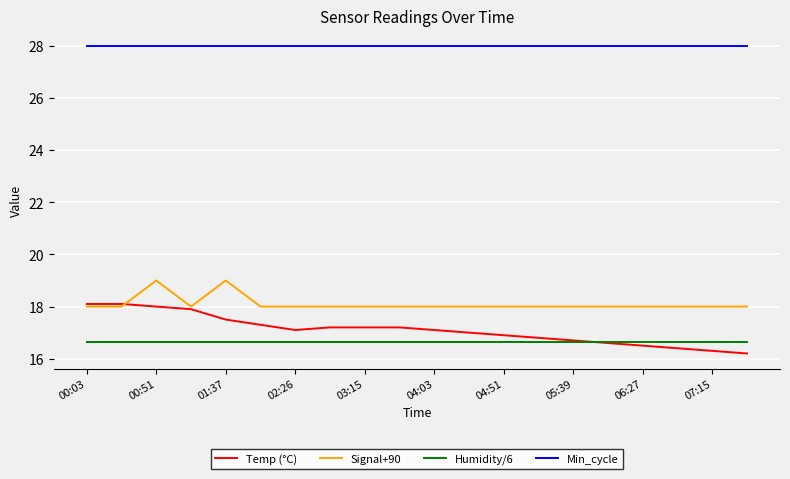

Which series has the largest total across all categories?

Min_cycle